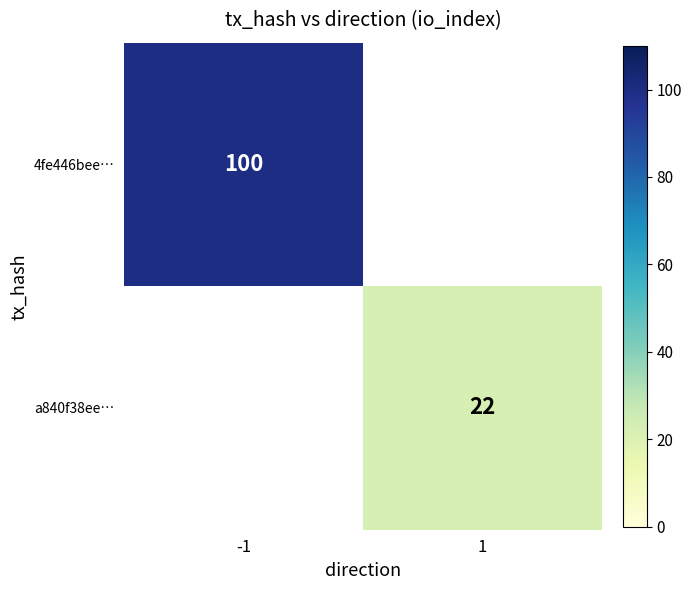

Is it true that a840f38ee… equals 32 at 1?

False